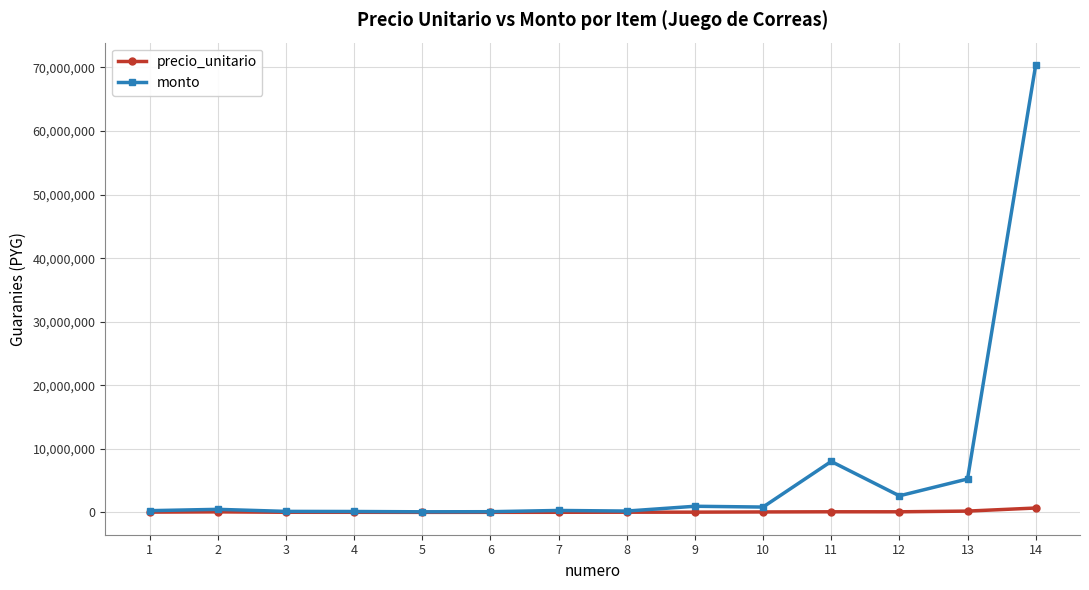

Is the value of monto at 14 greater than the value of precio_unitario at 2?

Yes